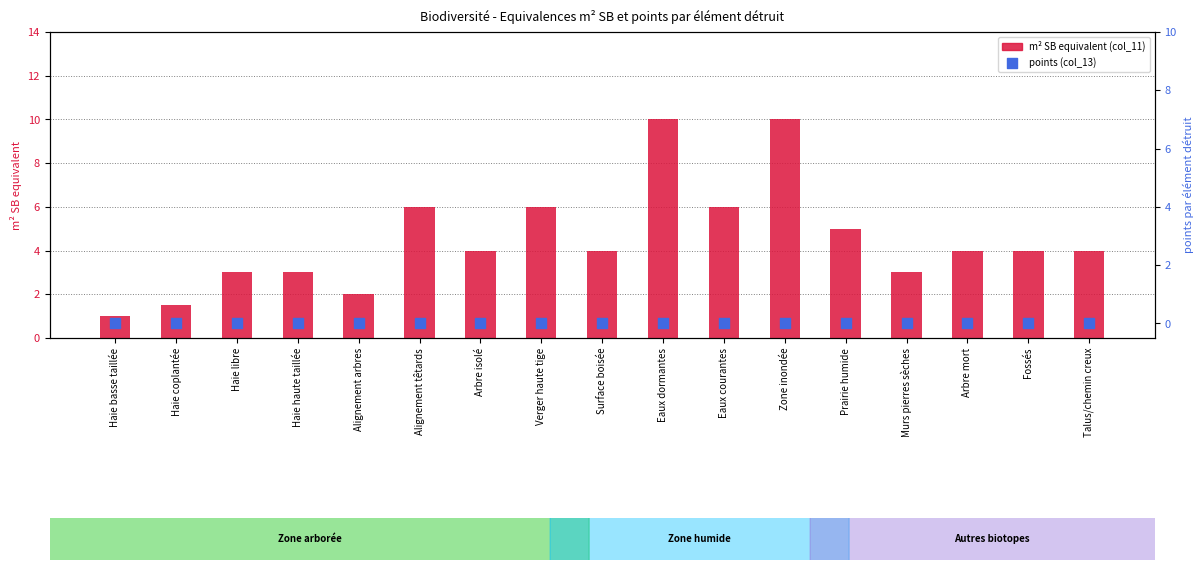

At how many categories does at least one series exceed 2?

14